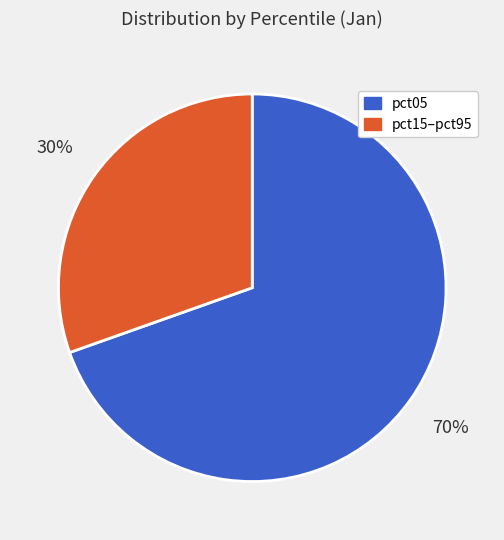

Is there any slice that represents more than half of the pie?

Yes